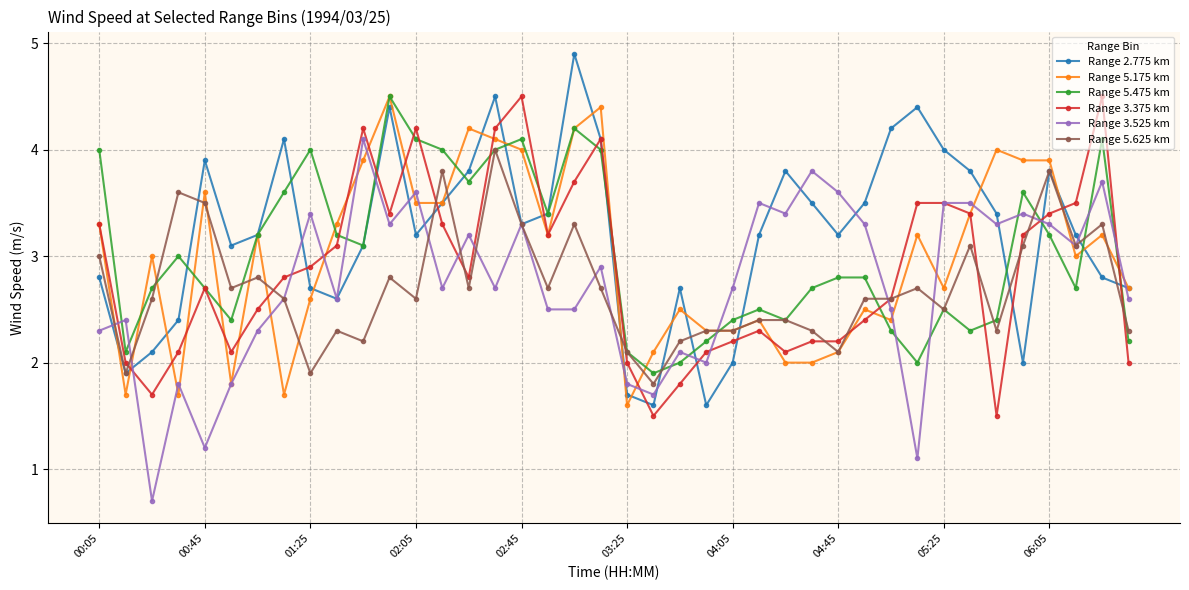

True or false: Range 3.375 km has more than 0 points higher than both neighbors.

True